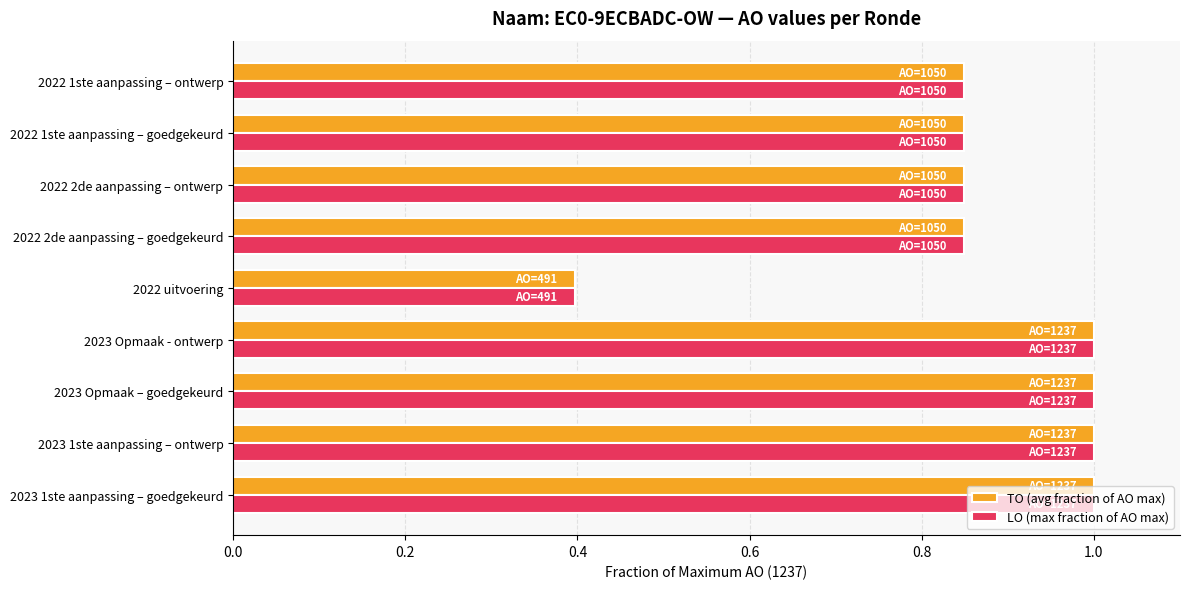

What are all the series names shown in the legend?

TO (avg fraction of AO max), LO (max fraction of AO max)